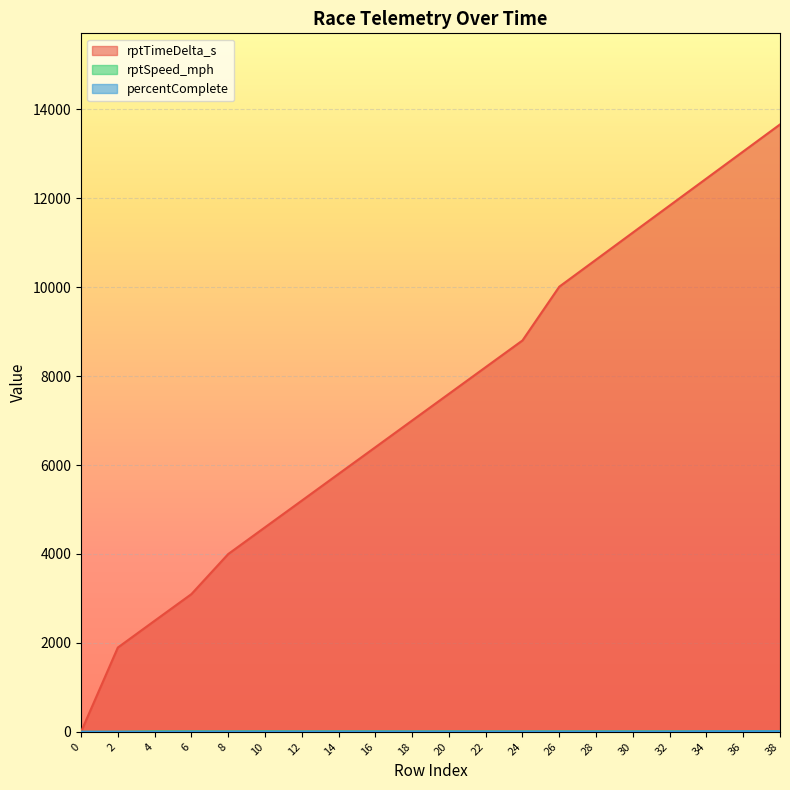

What is the difference between the second highest and minimum values in the percentComplete series?

10.5